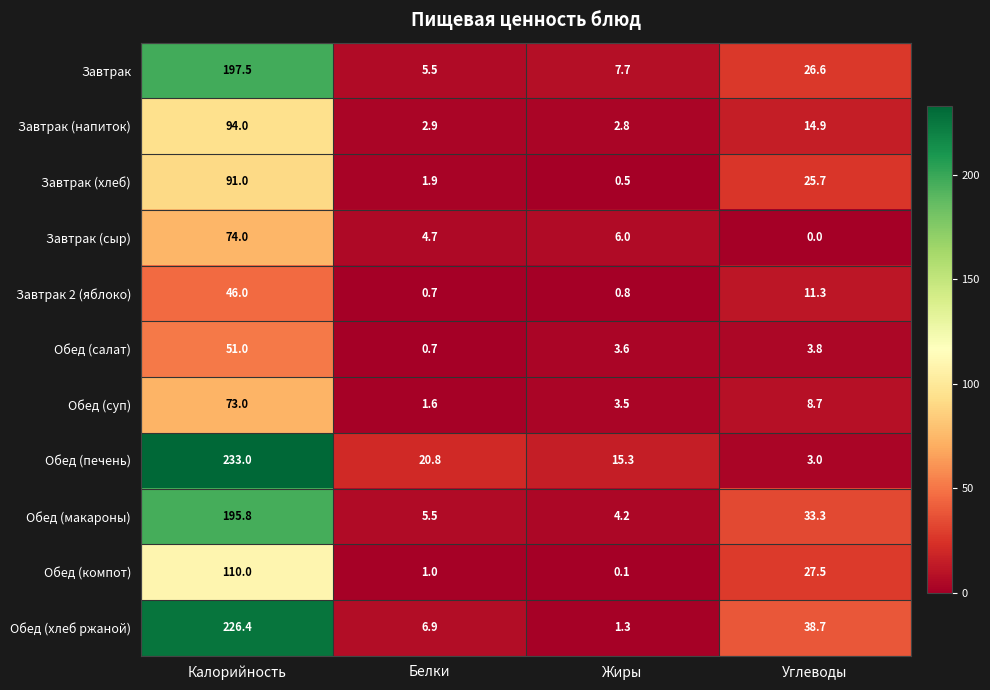

What is the spread (max minus min) of values at Жиры?

15.2